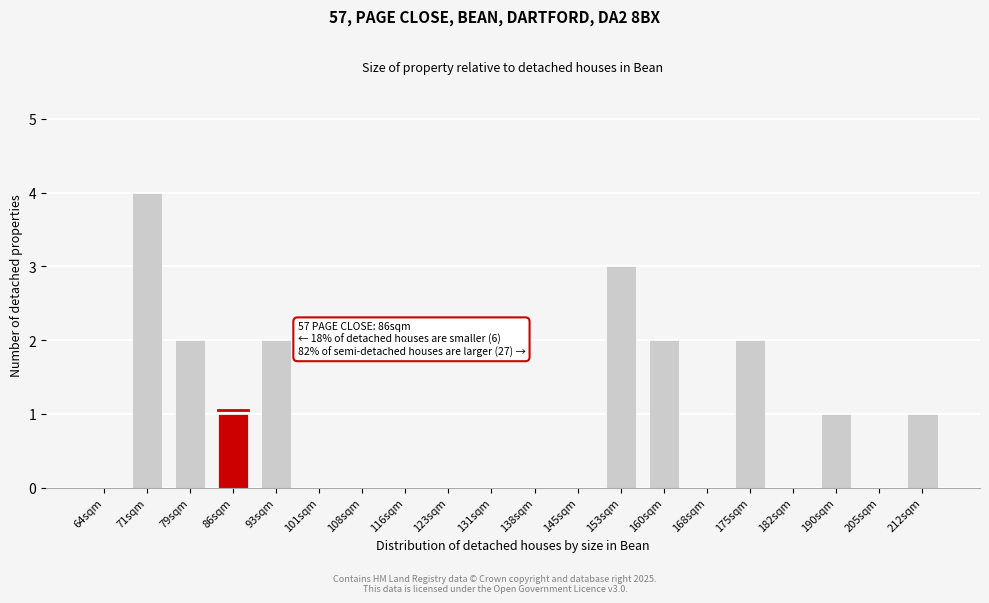

Reading right to left, transcribe all the data shown in this chart.

212sqm=1	205sqm=0	190sqm=1	182sqm=0	175sqm=2	168sqm=0	160sqm=2	153sqm=3	145sqm=0	138sqm=0	131sqm=0	123sqm=0	116sqm=0	108sqm=0	101sqm=0	93sqm=2	86sqm=1	79sqm=2	71sqm=4	64sqm=0